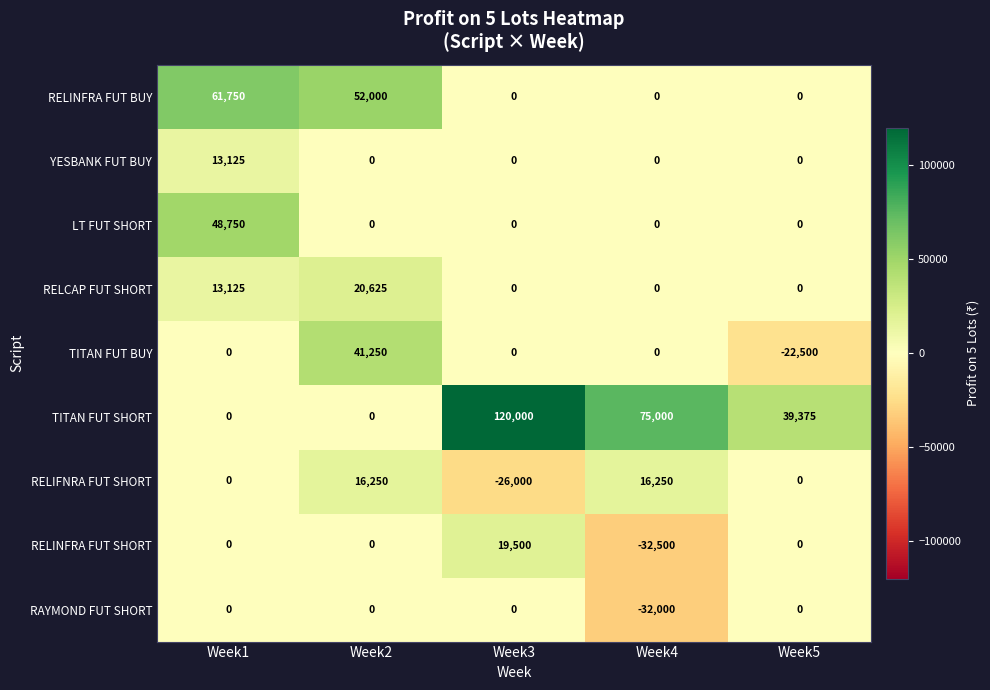

How many distinct data groups are displayed?

9